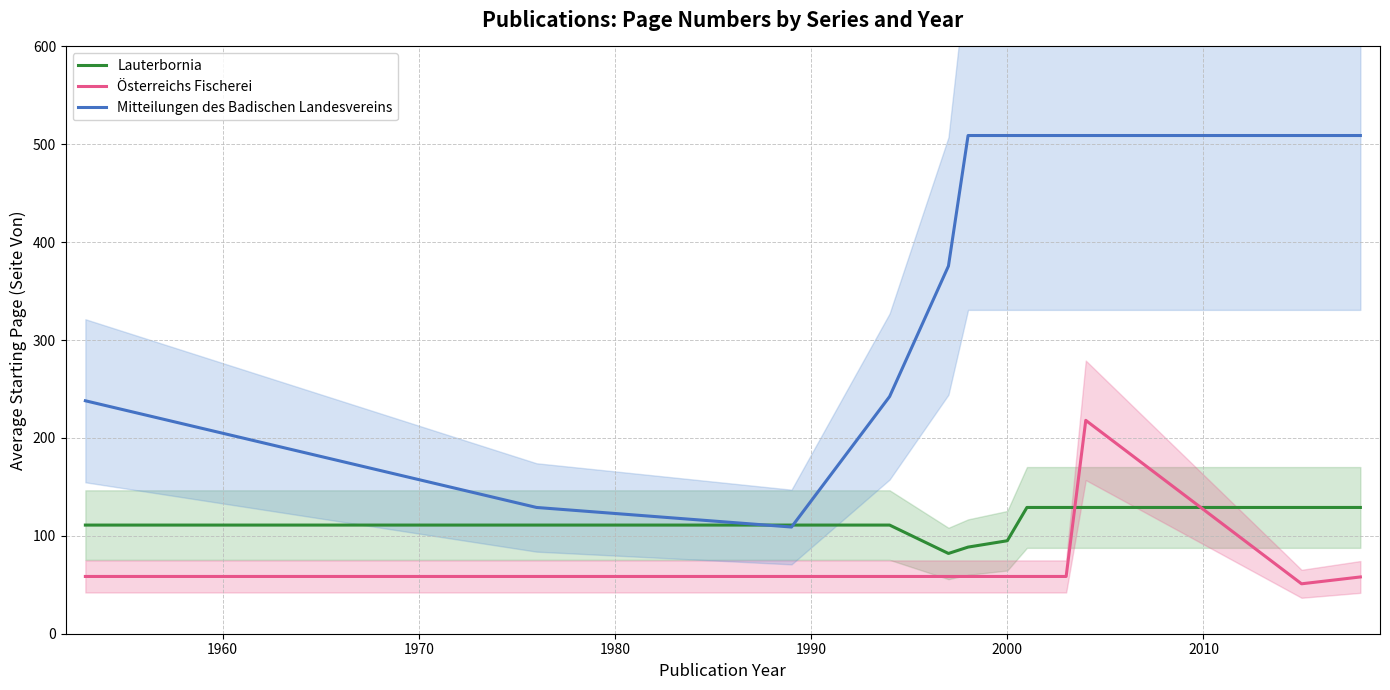

What is the maximum value for Österreichs Fischerei?

218.0